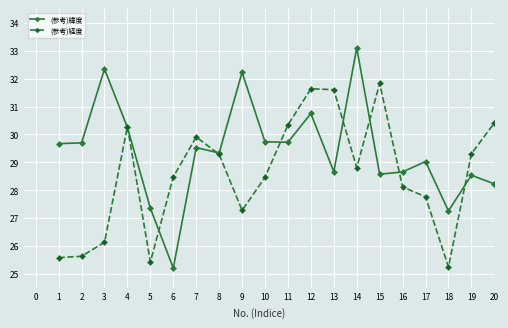

Which series has the largest total across all categories?

(参考)緯度